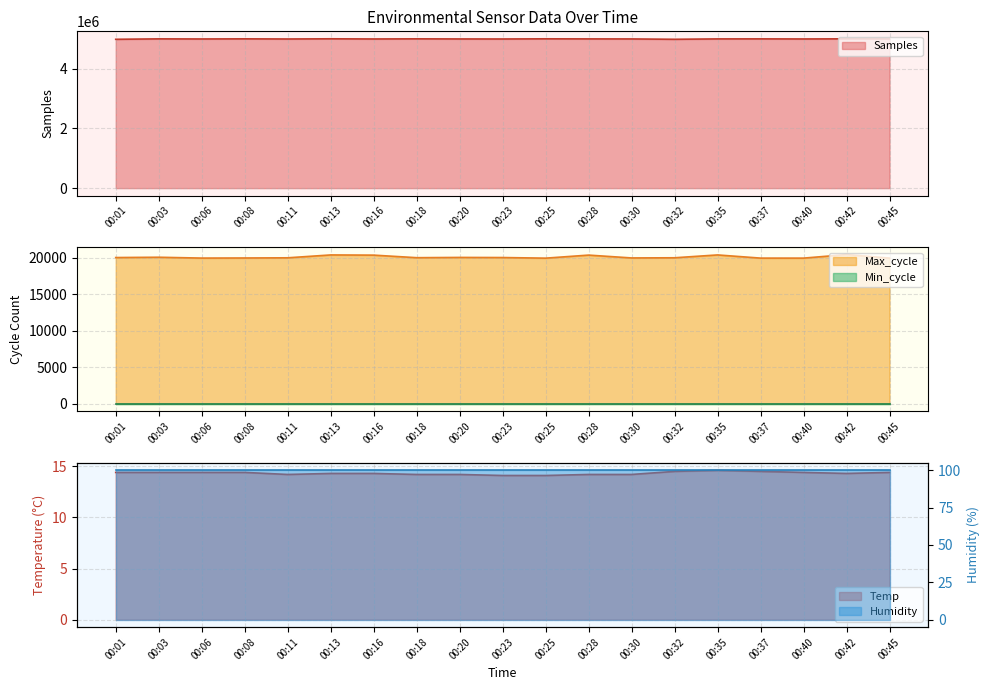

How many interior local peaks does the Temp series have?

1